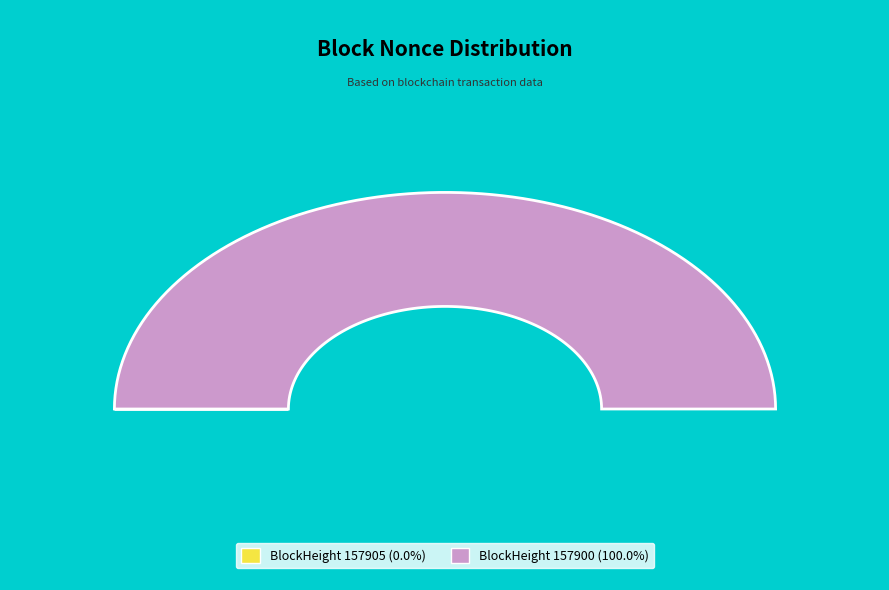

To the nearest percent, what is the difference between the 157905 and 157900 slice percentages?

100%